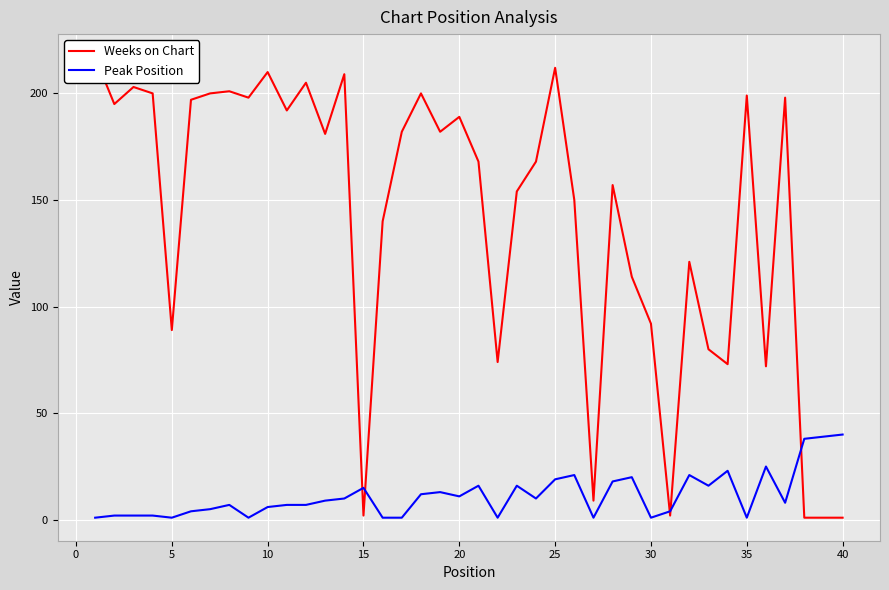

How many lines are shown in the chart?

2